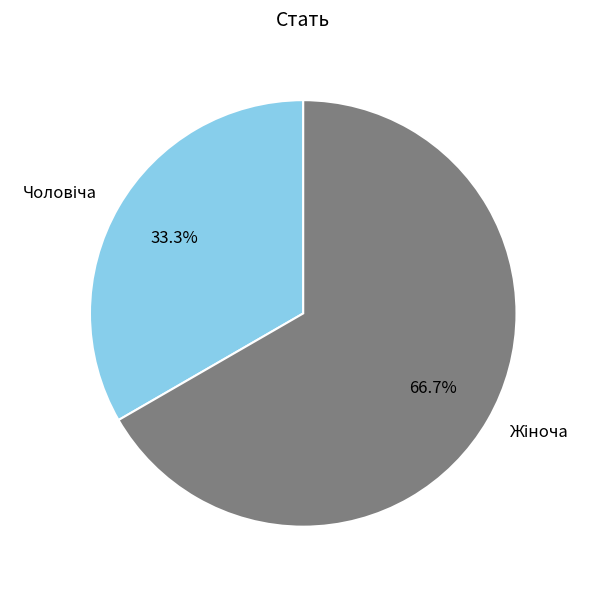

Is there any slice that represents more than half of the pie?

Yes